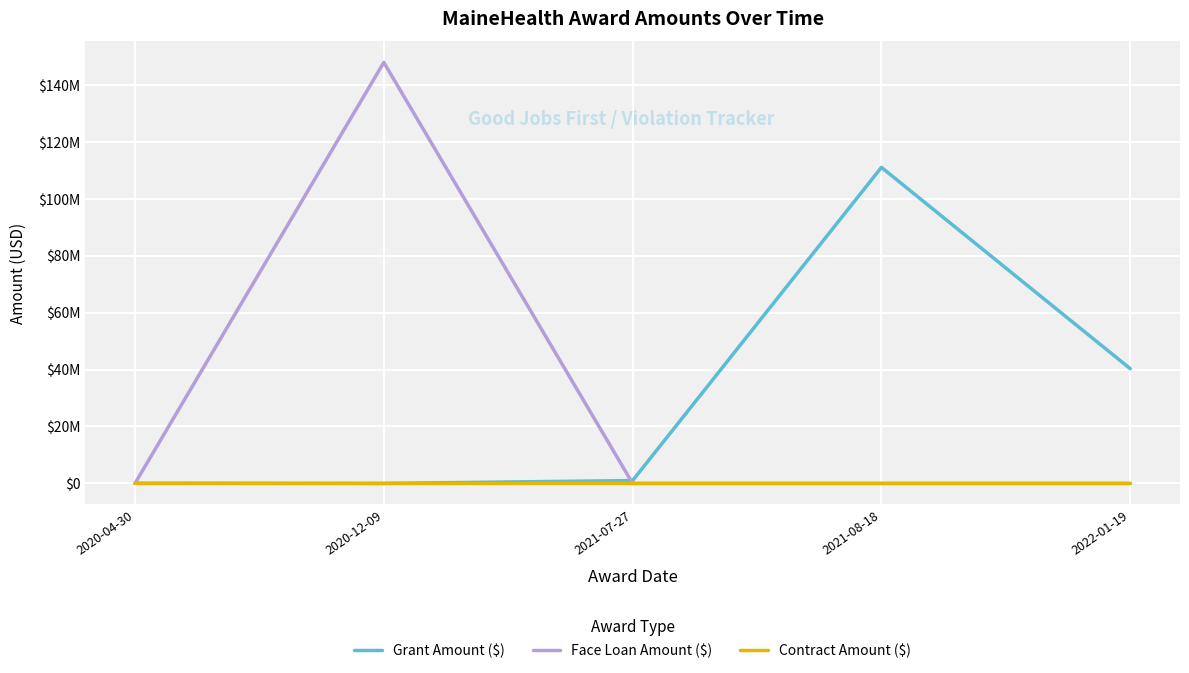

What is the average value of the Grant Amount ($) series?

30473621